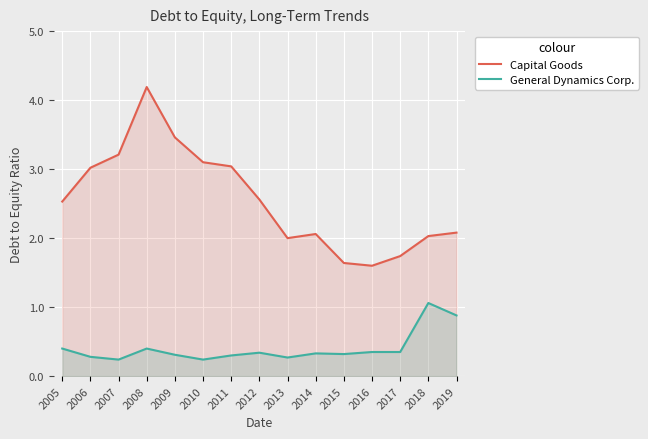

Reading right to left, what are all the values shown in this chart?

Capital Goods: 2.1	2.0	1.7	1.6	1.6	2.1	2.0	2.6	3.0	3.1	3.5	4.2	3.2	3.0	2.5
General Dynamics Corp.: 0.9	1.1	0.3	0.3	0.3	0.3	0.3	0.3	0.3	0.2	0.3	0.4	0.2	0.3	0.4